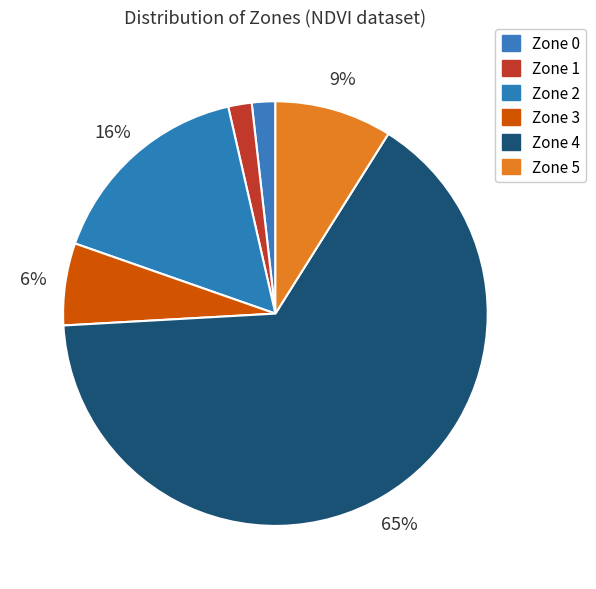

What is the ratio of the value at Zone 2 to the value at Zone 1?

9.0